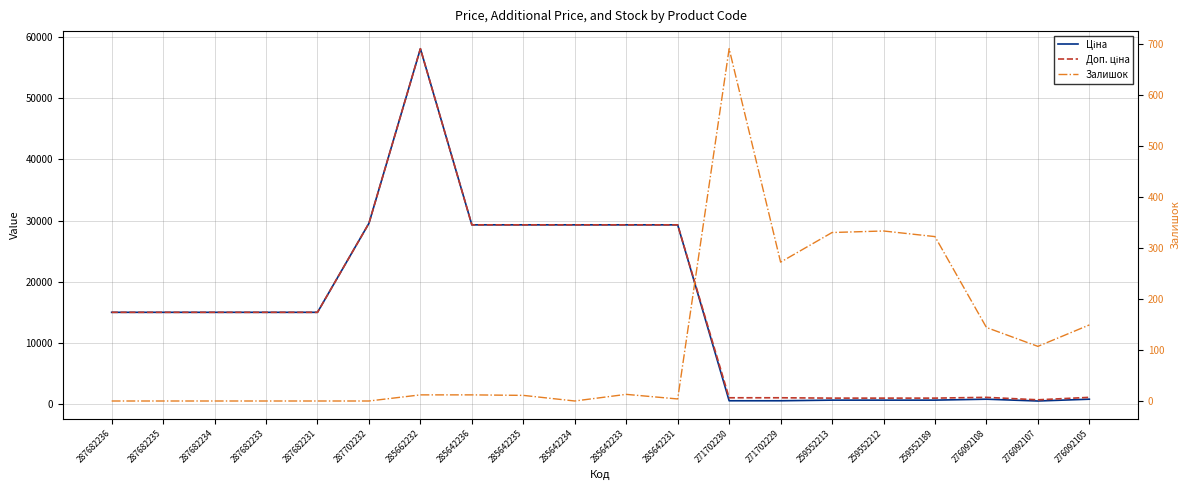

What is the spread (max minus min) of values at 271702229?

802.5